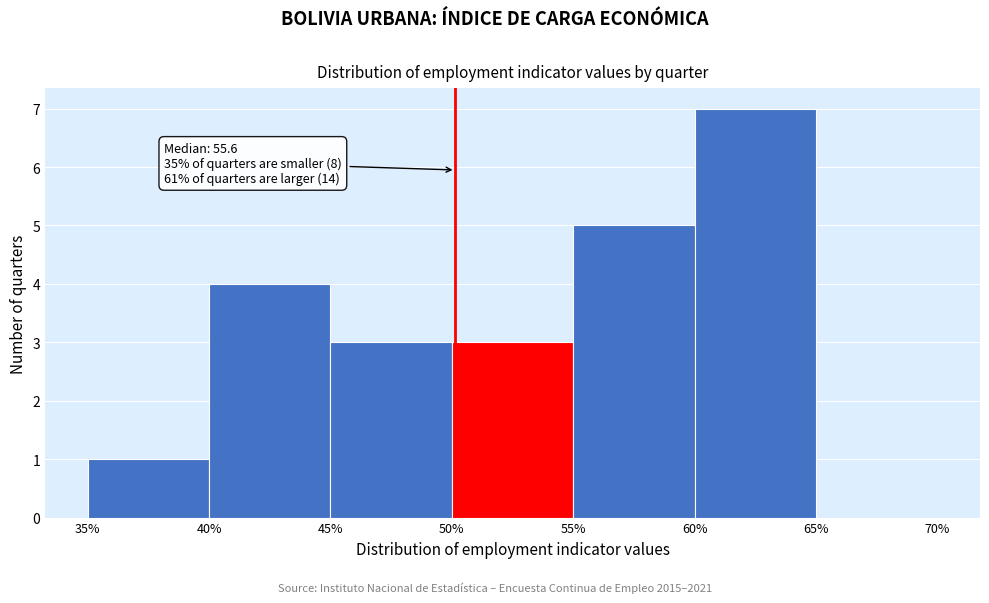

Which range on the x-axis has the tallest bar?

60% to 65%